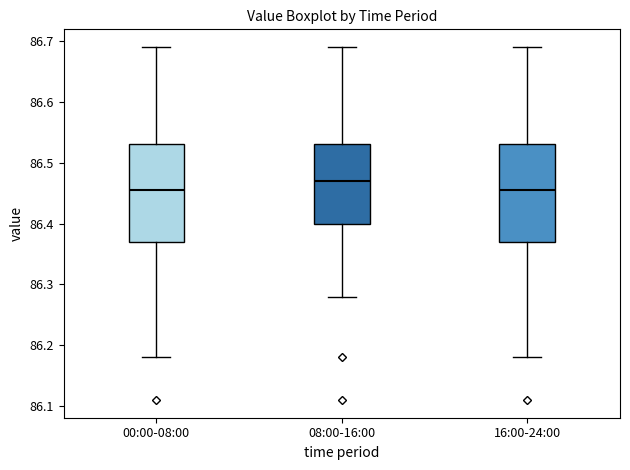

Reading left to right, transcribe this box plot: for each box, give where its median line is, the range the box spans, and where its two whiskers end, as read against the y-axis. The values are not printed on the chart, so give them approximately, as read against the axis.

00:00-08:00: median 86.46, box 86.37 to 86.53, whiskers 86.18 to 86.69
08:00-16:00: median 86.47, box 86.40 to 86.53, whiskers 86.28 to 86.69
16:00-24:00: median 86.46, box 86.37 to 86.53, whiskers 86.18 to 86.69